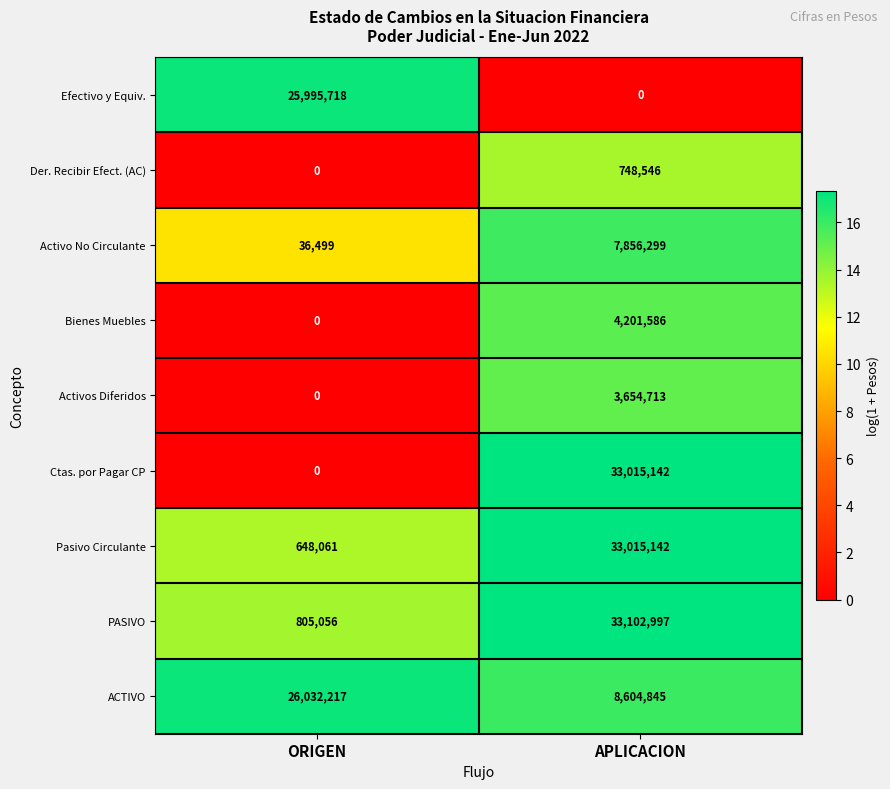

At which category is the sum across all series the highest?

APLICACION